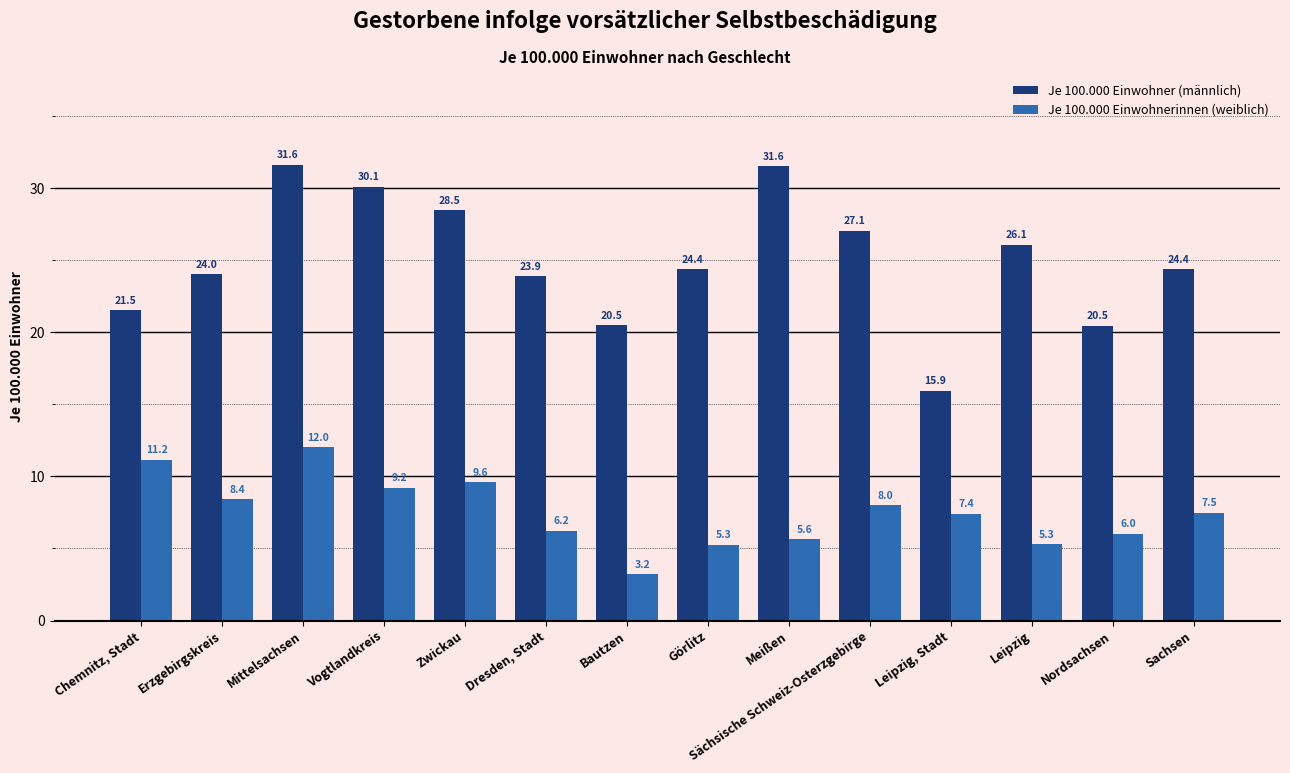

Is the value of Je 100.000 Einwohnerinnen (weiblich) at Sächsische Schweiz-Osterzgebirge greater than the value of Je 100.000 Einwohner (männlich) at Bautzen?

No